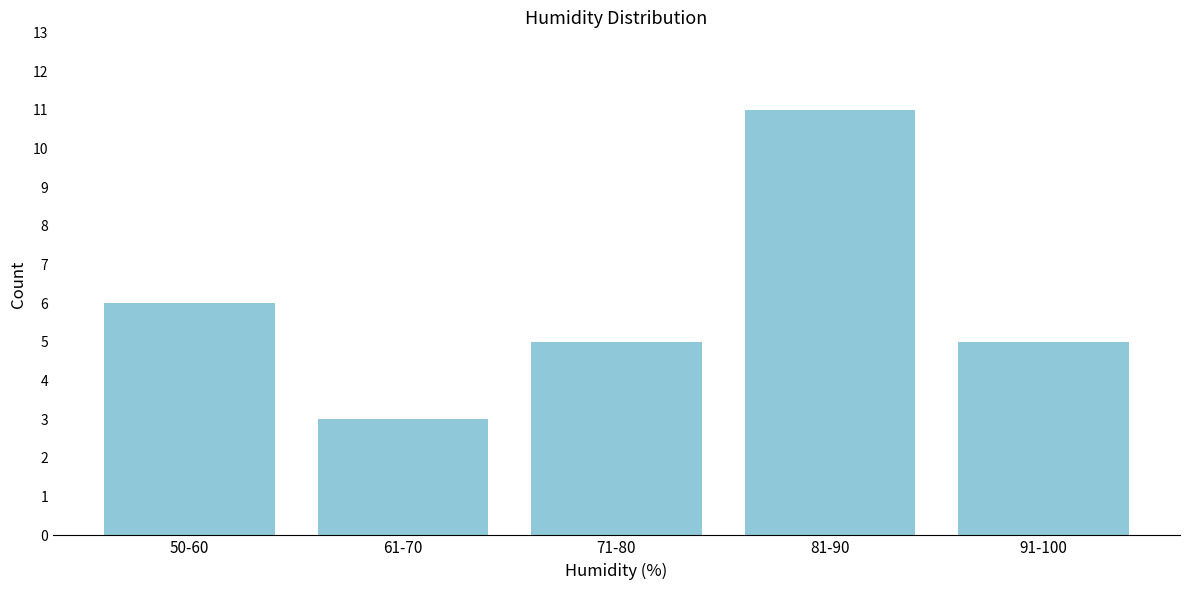

Reading left to right, extract all data points from this chart.

50-60=6	61-70=3	71-80=5	81-90=11	91-100=5